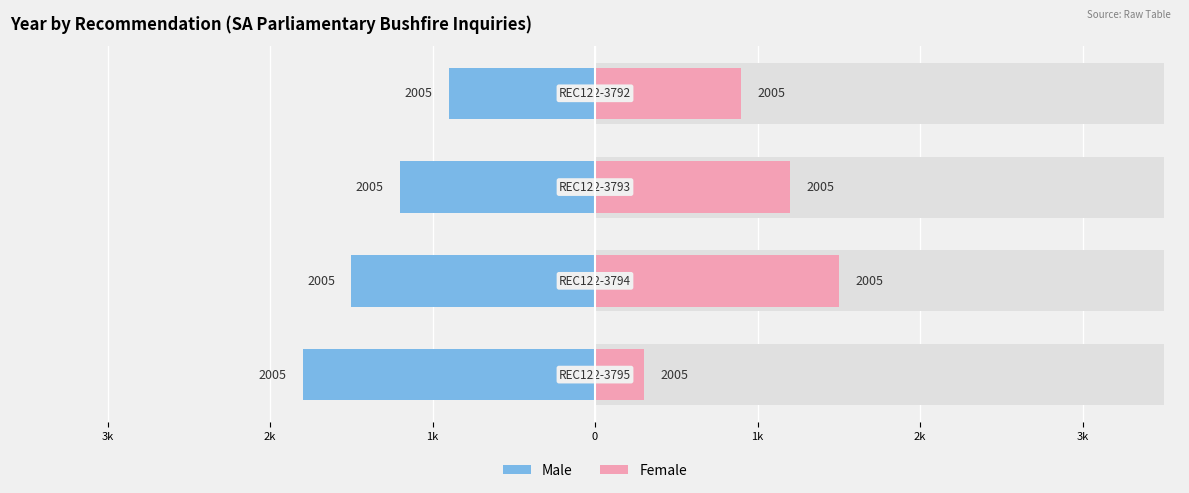

What is the spread (max minus min) of values at 0?

1800